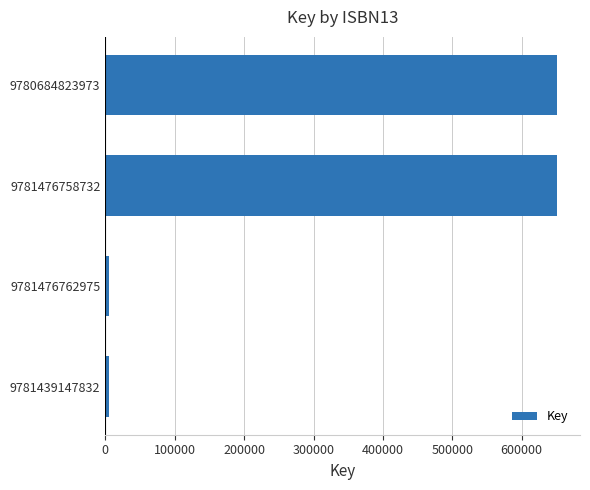

Are the bars horizontal?

Yes